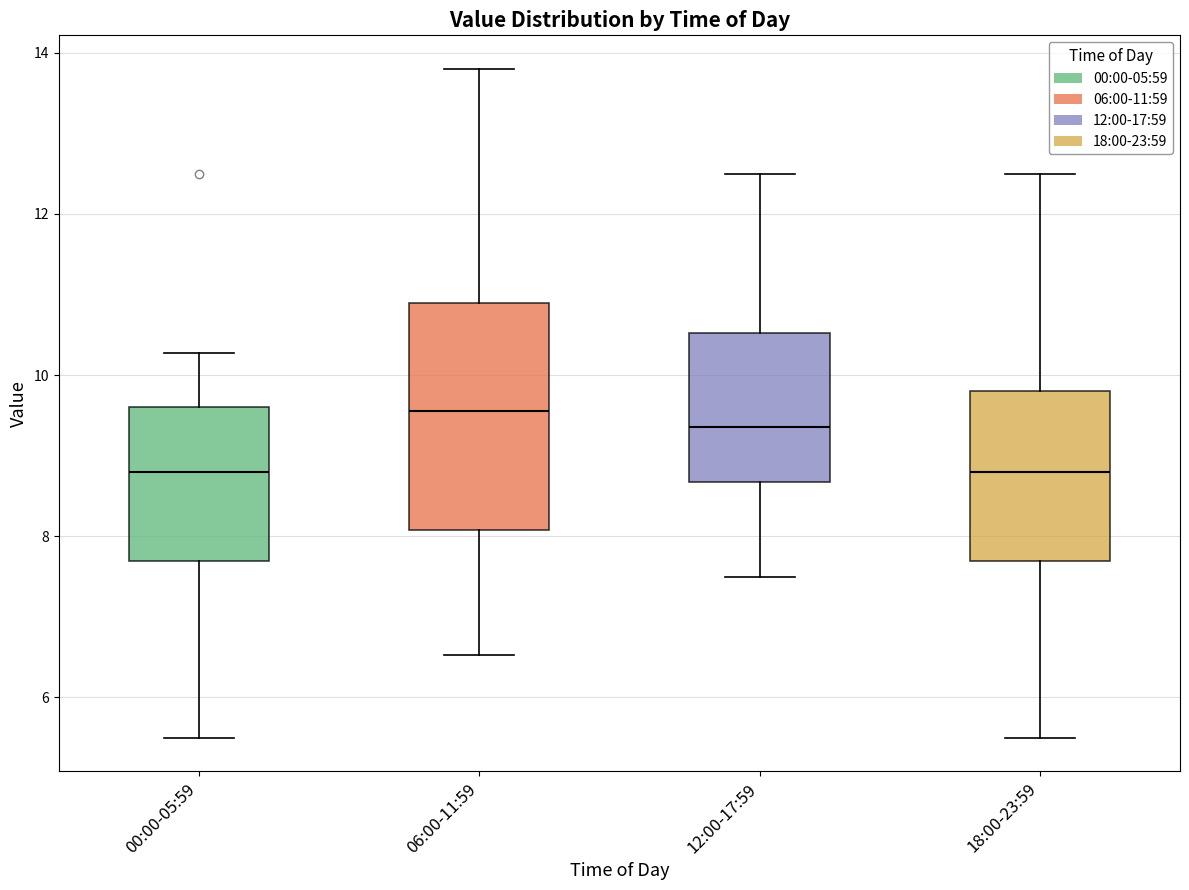

Reading left to right, read every box against the y-axis: the position of its median line, the range the box covers, and the ends of its whiskers. The values are not printed on the chart, so give them approximately, as read against the axis.

00:00-05:59: median 8.8, box 7.6 to 9.6, whiskers 5.6 to 10.2
06:00-11:59: median 9.6, box 8.0 to 11.0, whiskers 6.6 to 13.8
12:00-17:59: median 9.4, box 8.6 to 10.6, whiskers 7.6 to 12.6
18:00-23:59: median 8.8, box 7.6 to 9.8, whiskers 5.6 to 12.6